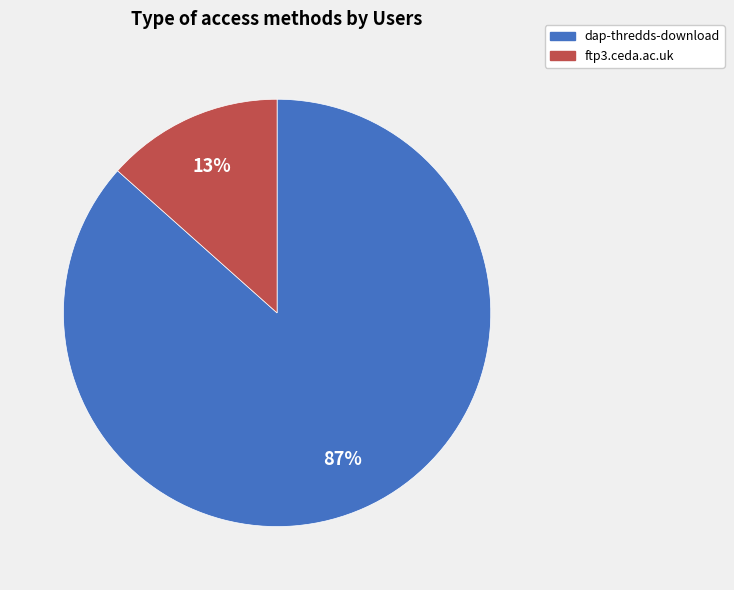

Rank the categories by value from lowest to highest.

ftp3.ceda.ac.uk, dap-thredds-download